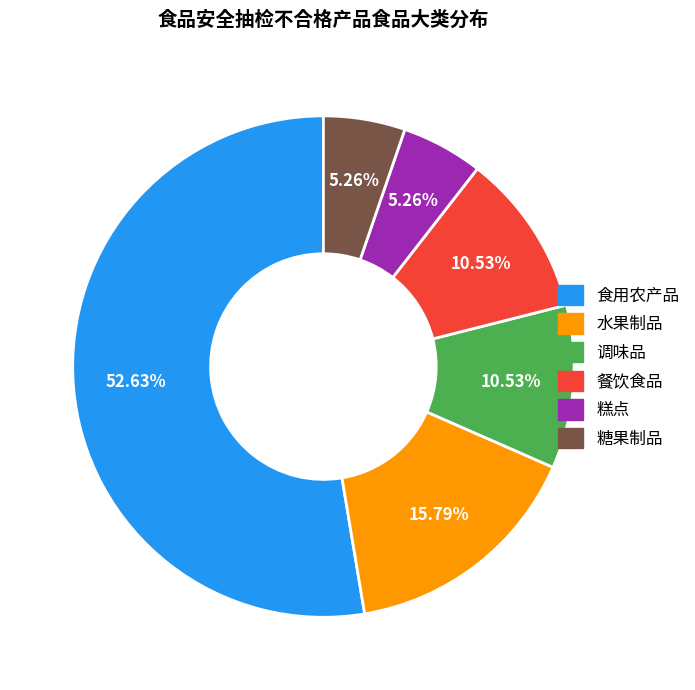

Combined, what portion of the pie is 调味品 and 水果制品?

26.3%